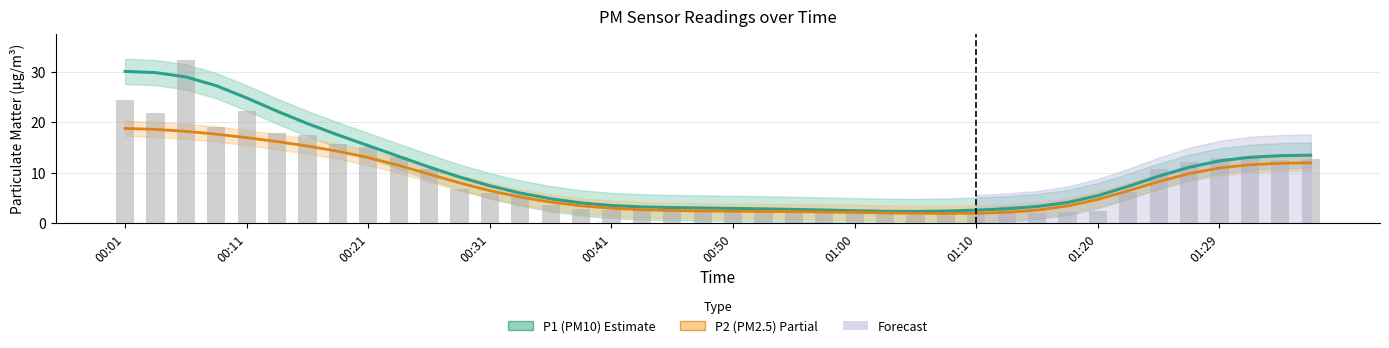

Which series has the widest spread of values?

P1 (PM10)